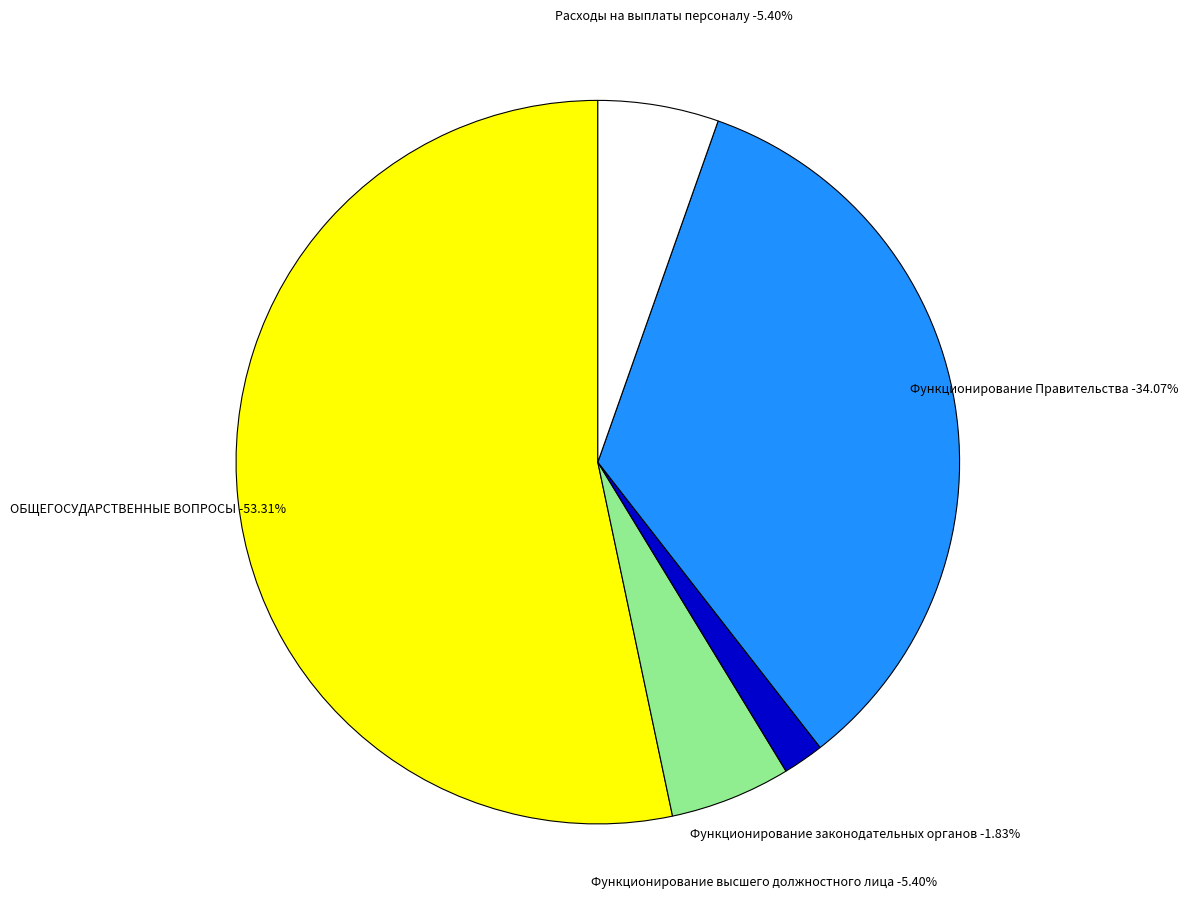

Is Функционирование законодательных органов the majority of the pie?

No